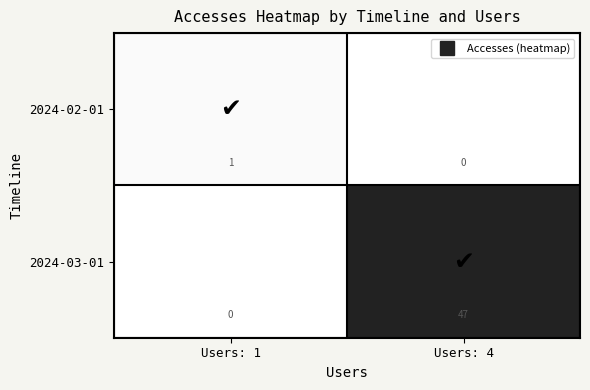

List the series in order of their overall mean, highest first.

2024-03-01, 2024-02-01